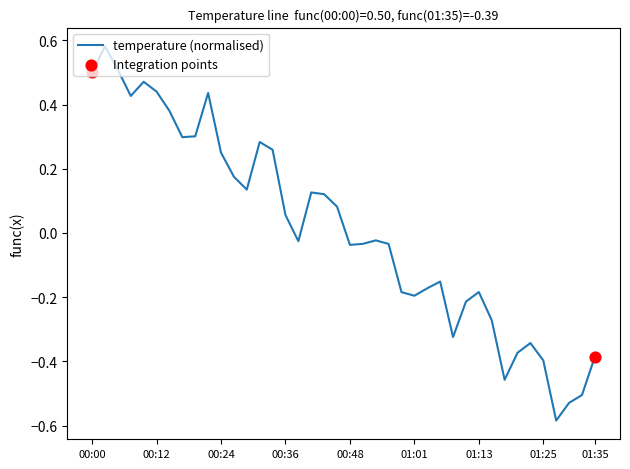

What is the difference between the maximum and minimum values?

1.2